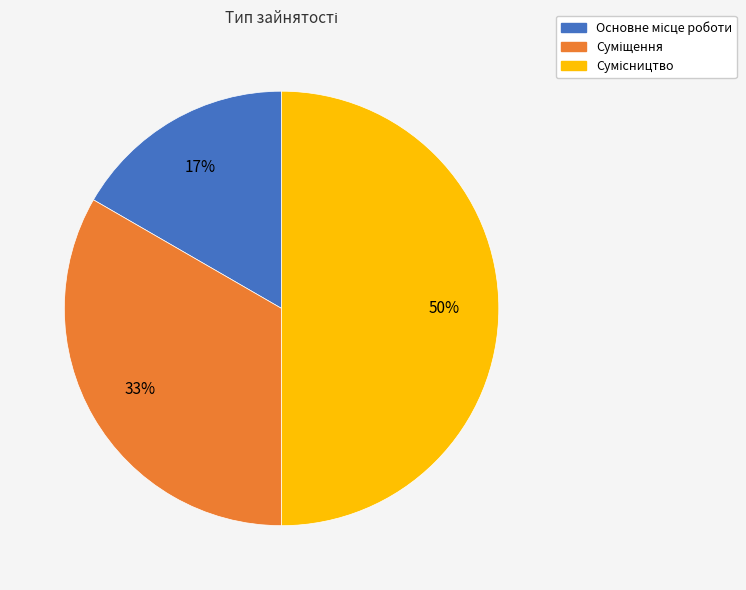

To the nearest percent, what is the difference between the largest and smallest slice percentages?

33%